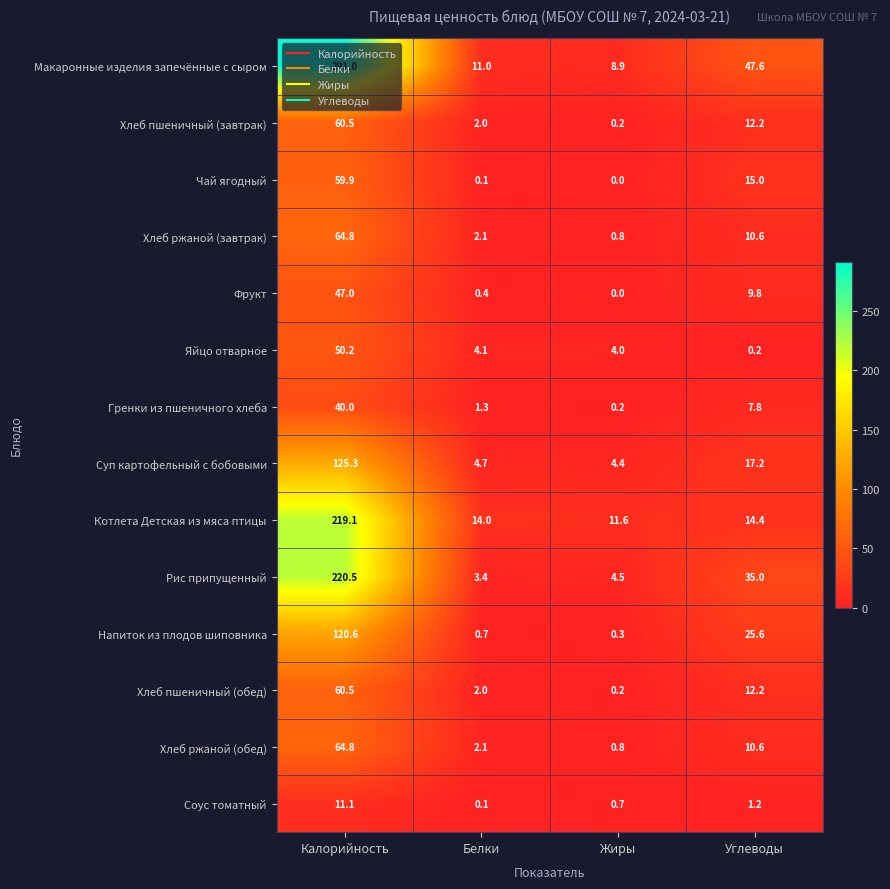

Rank the categories by Хлеб пшеничный (завтрак) value from highest to lowest.

Калорийность, Углеводы, Белки, Жиры